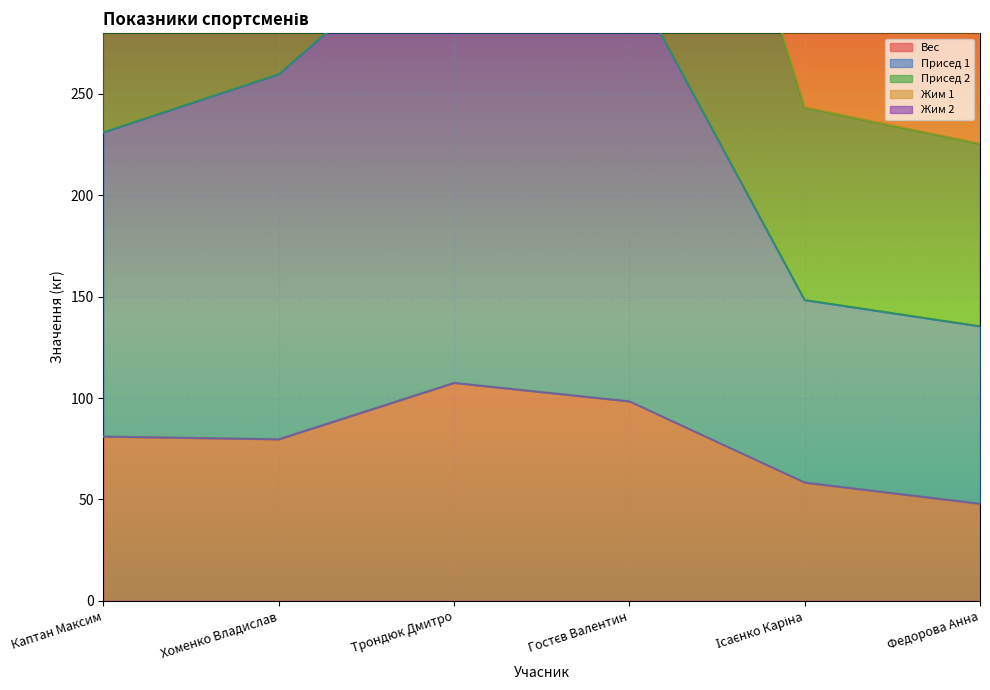

What is the difference between the highest and lowest values at Гостєв Валентин?

430.0